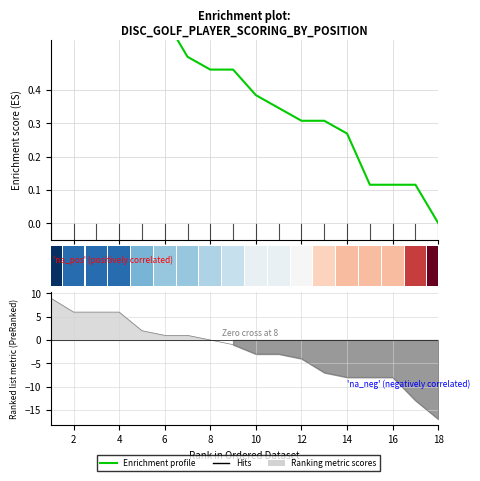

Between 12 and 14, which is larger?

12